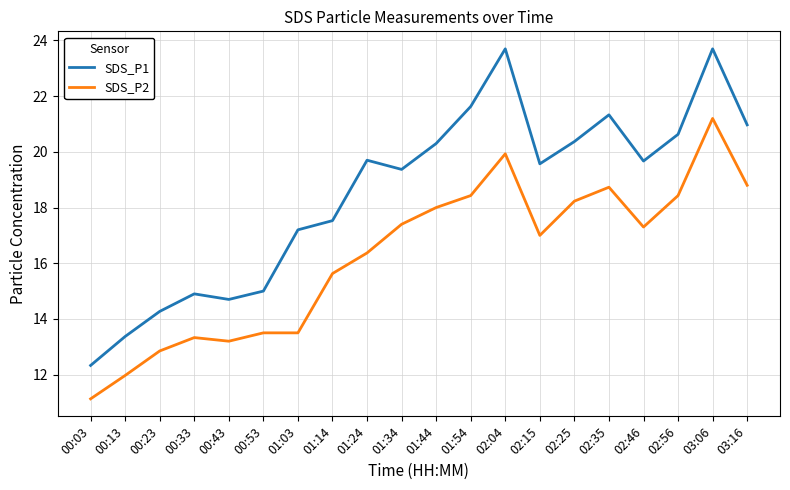

List the series in order of their overall mean, lowest first.

SDS_P2, SDS_P1